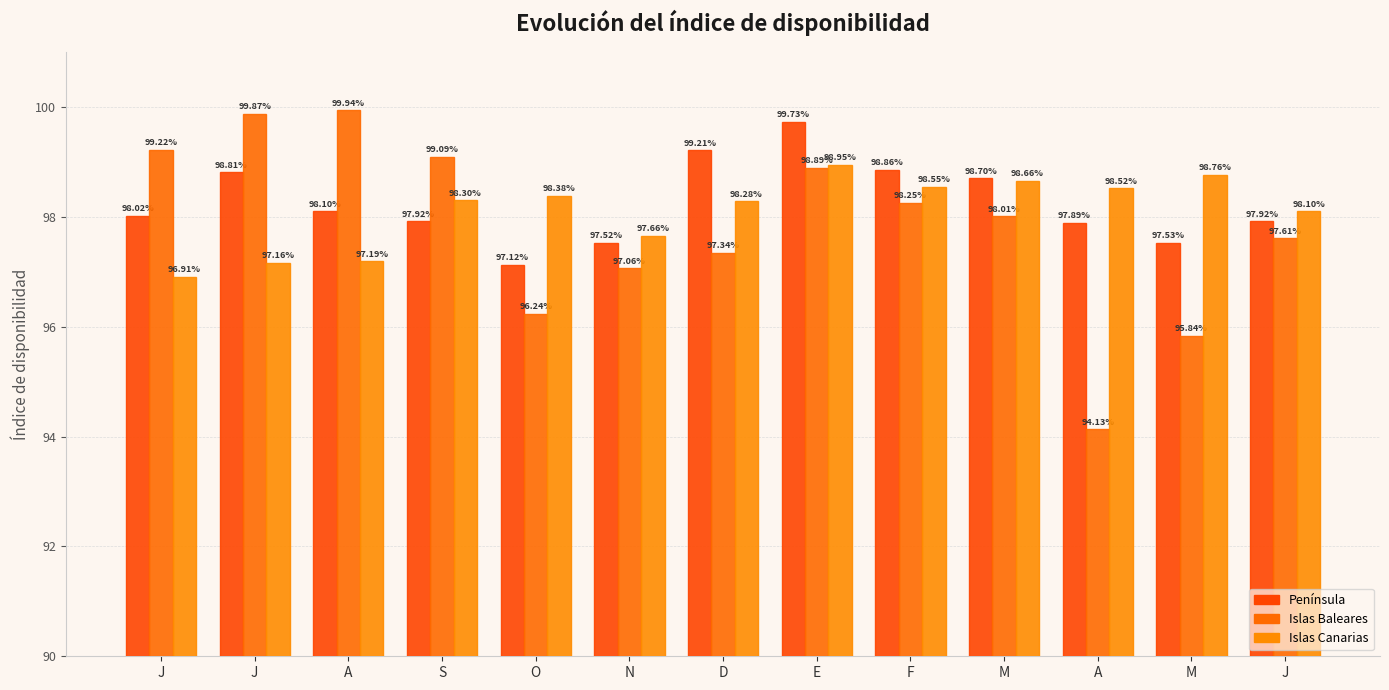

At which label does Islas Canarias first exceed 98?

S